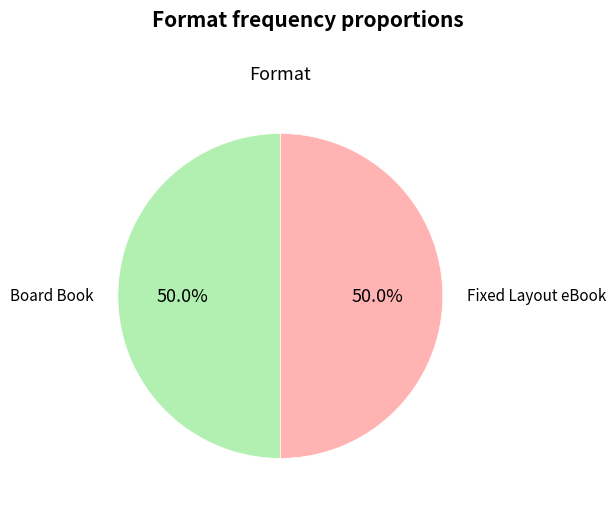

What is the ratio of the value at Board Book to the value at Fixed Layout eBook?

1.0